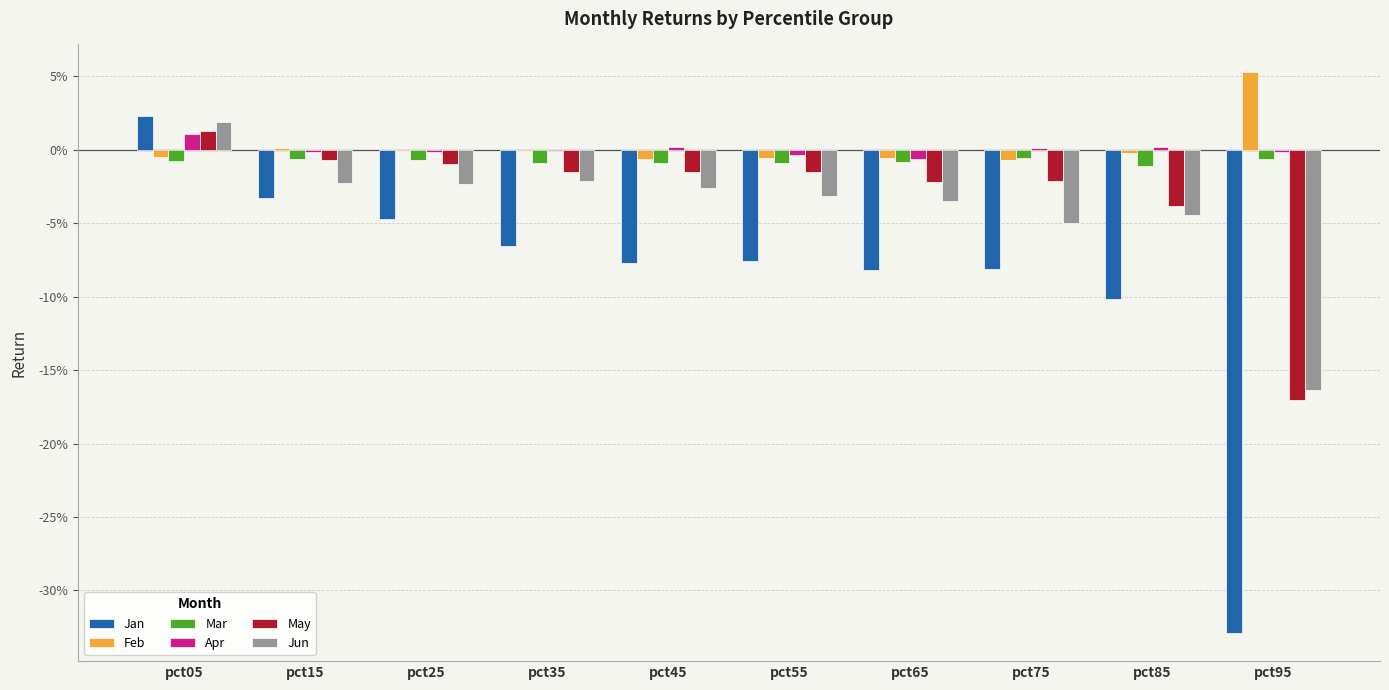

Are the bars horizontal?

No